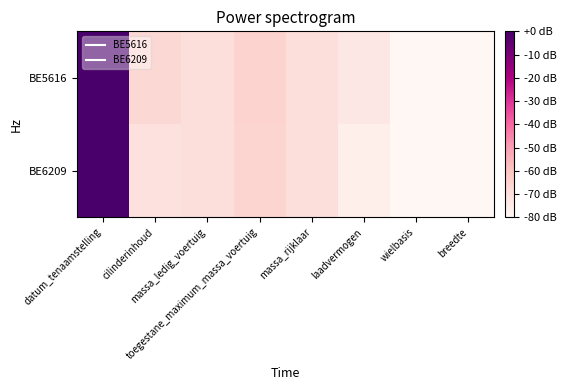

At toegestane_maximum_massa_voertuig, list the series in order from smallest to largest.

BE6209, BE5616